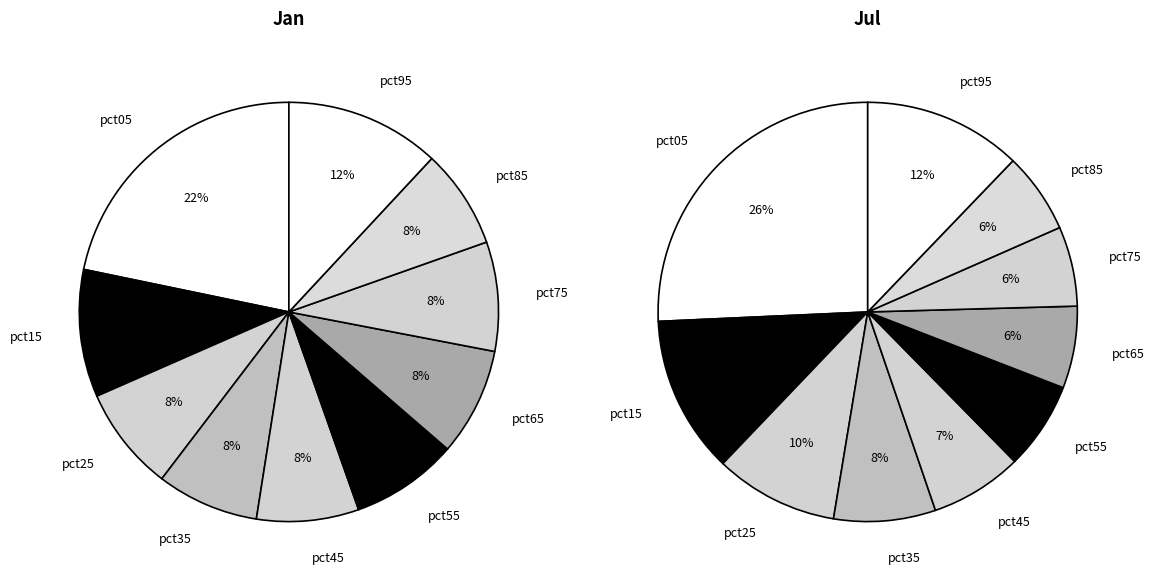

What percentage do 7 and 3 together represent?

16.3%